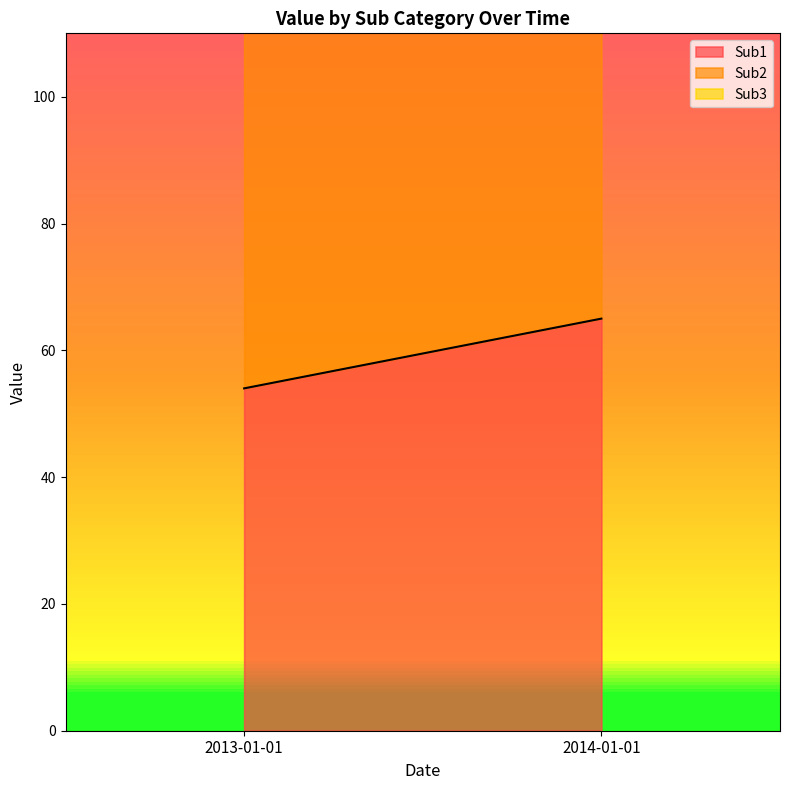

What is the value of the Sub2 line point at the 1st from the left?

120